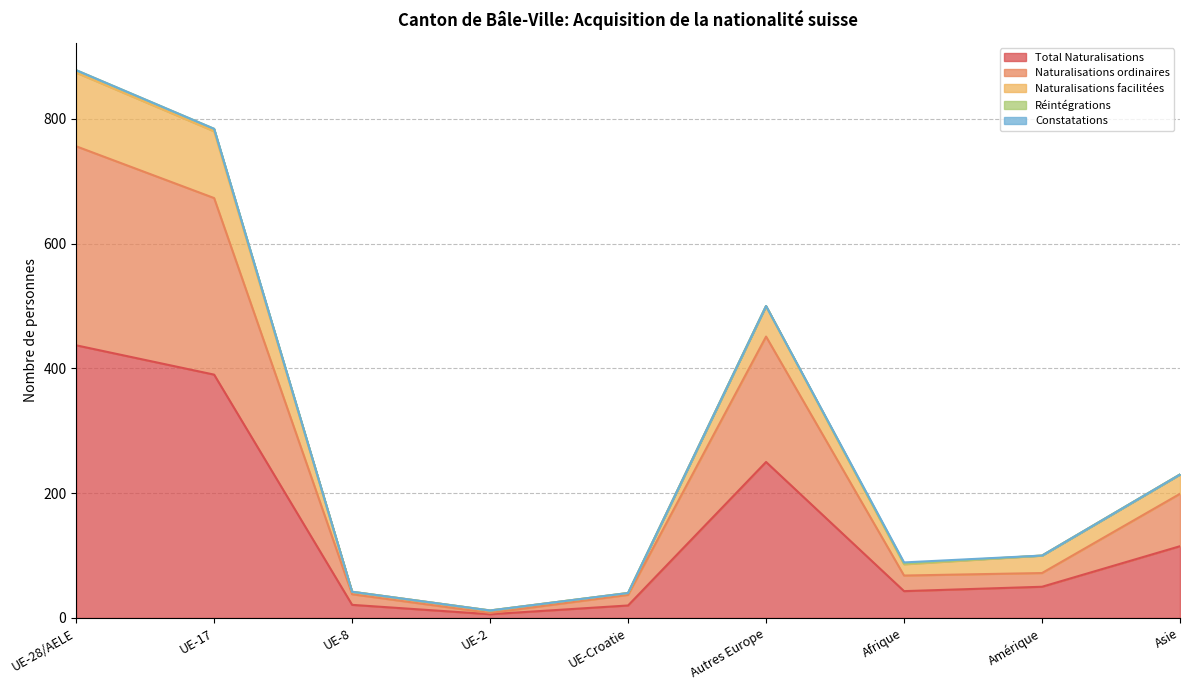

What is the highest value of the Total Naturalisations series?

437